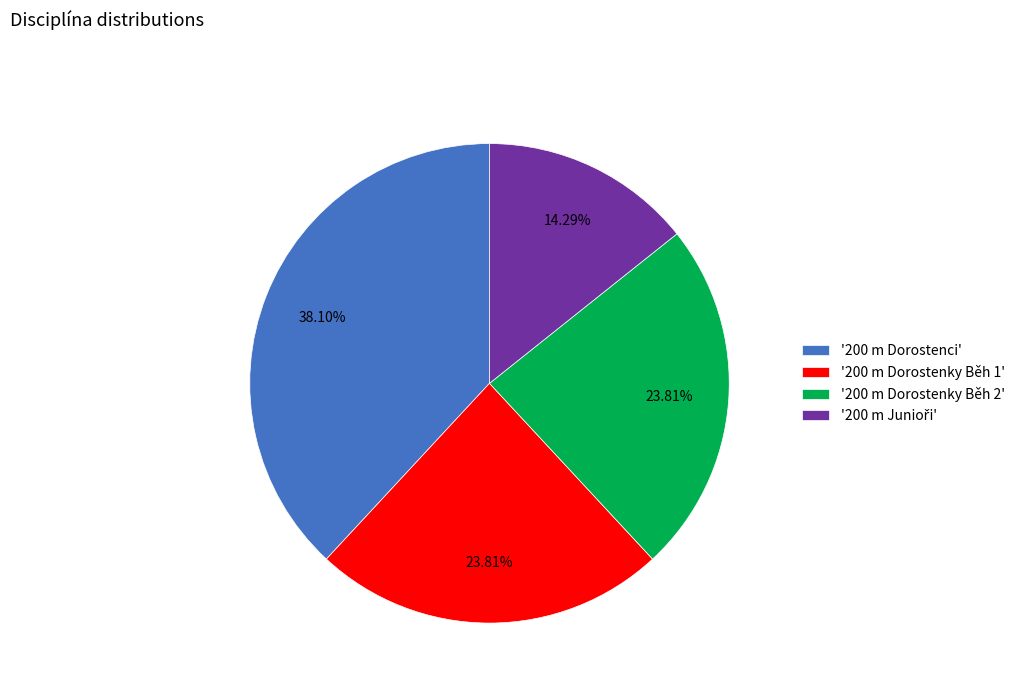

Is there a majority slice in this chart?

No